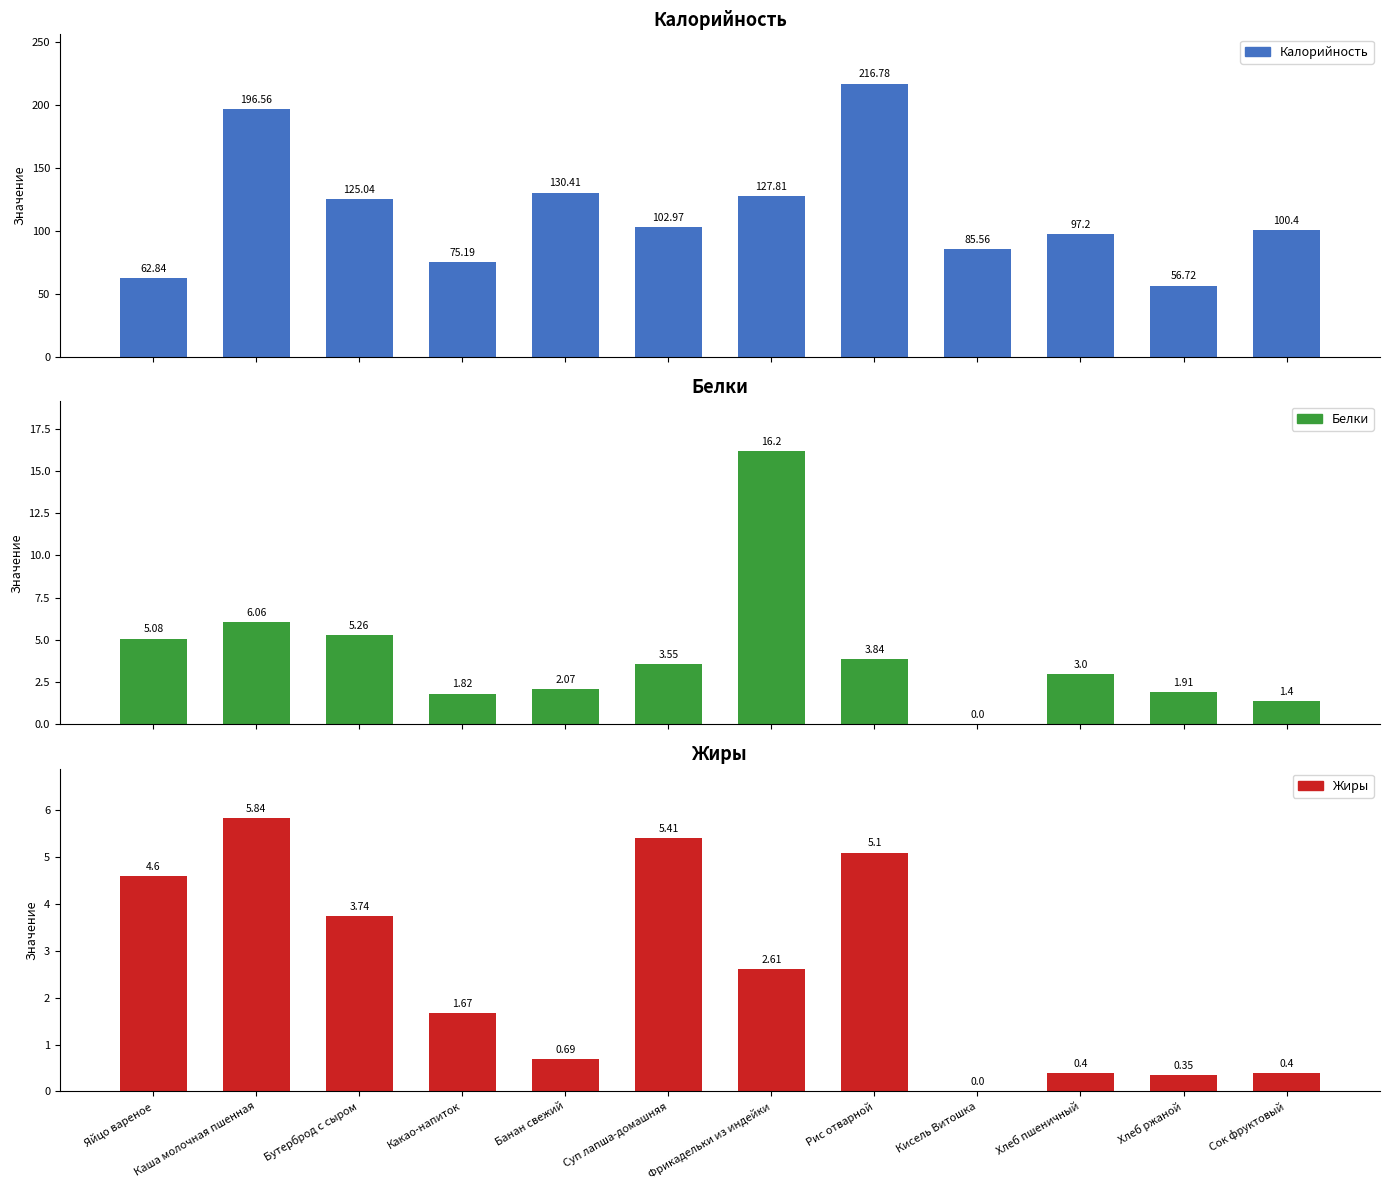

At which category does the chart reach its minimum across all series?

Кисель Витошка